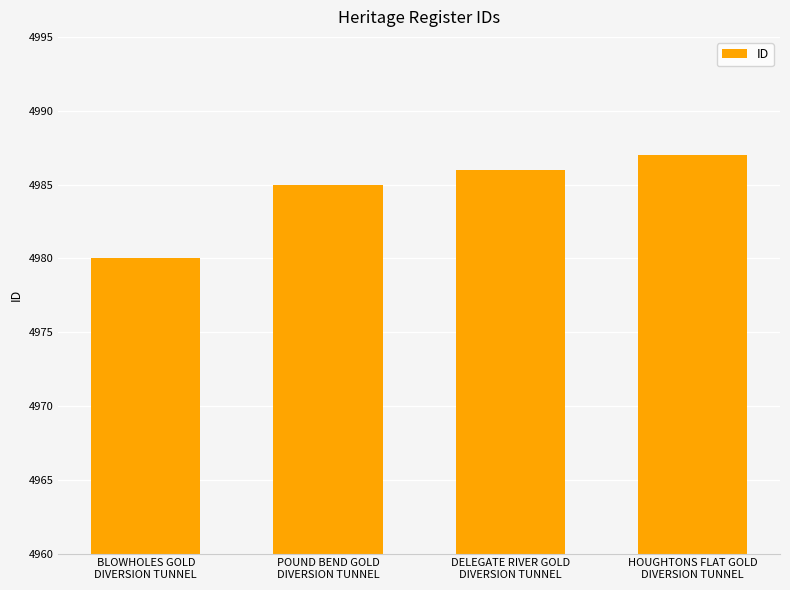

What is the difference between the second highest and second lowest values?

1